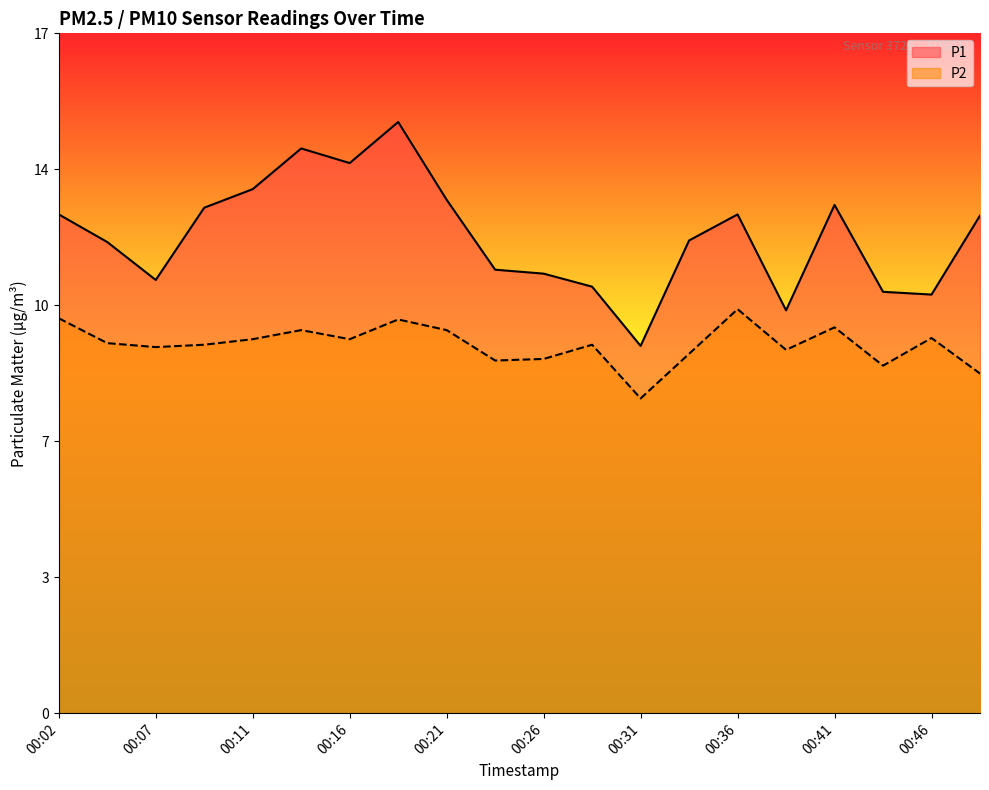

True or false: P2 and P1 cross at least once.

False